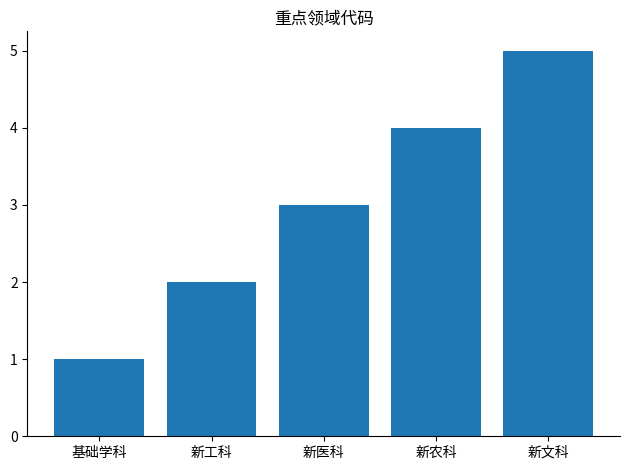

Reading left to right, transcribe all the data shown in this chart.

1	2	3	4	5